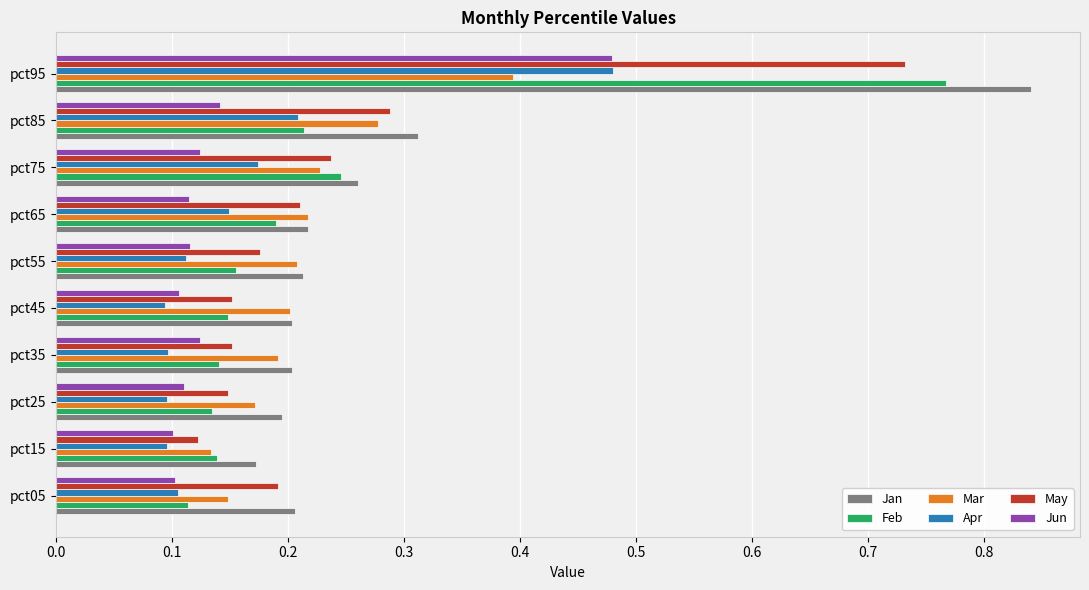

Count the Jun values in the range 0 to 1.

10